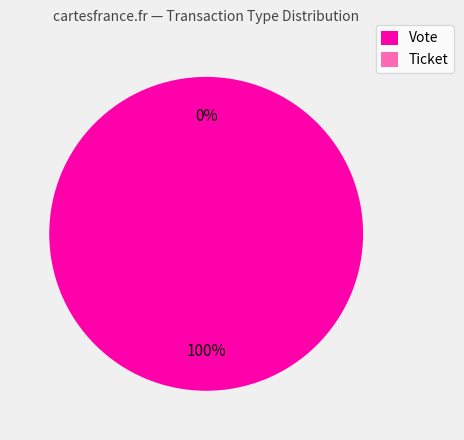

Rank the categories by value from lowest to highest.

Ticket, Vote